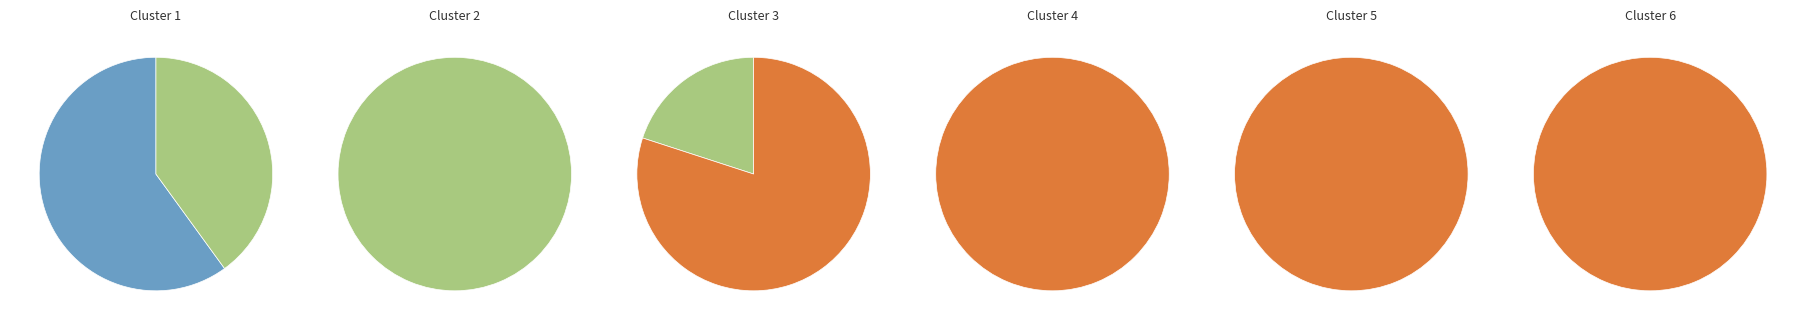

Rank the categories by value from lowest to highest.

一等, 二等, 三等